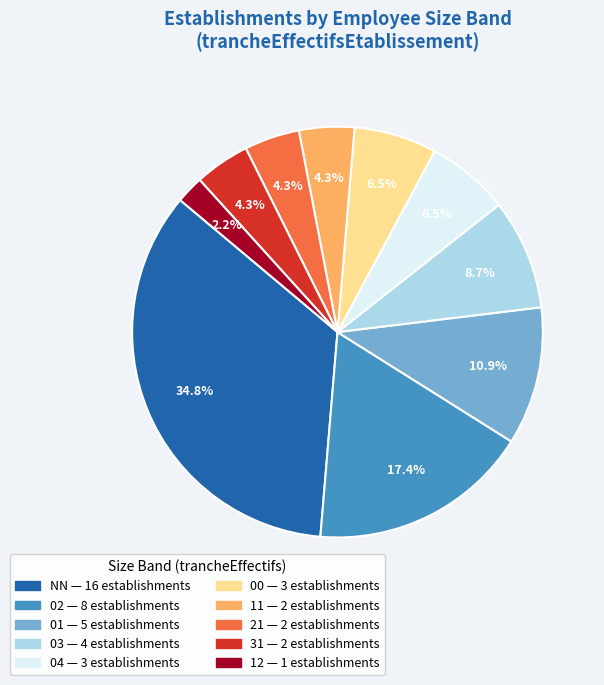

Which has a higher value, 04 or 21?

04